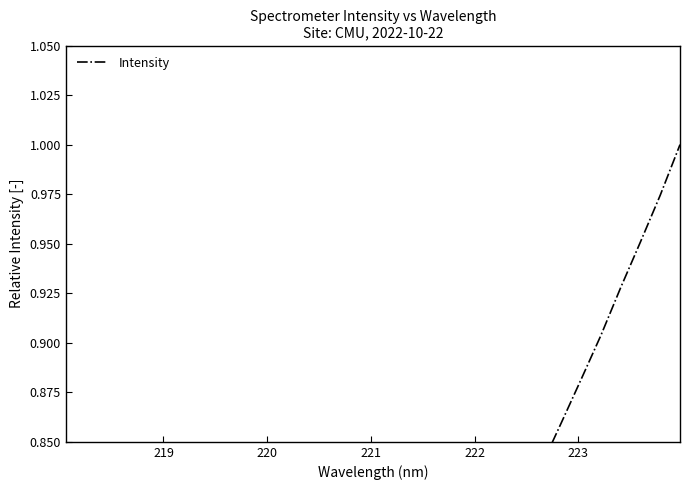

How many distinct data groups are displayed?

1